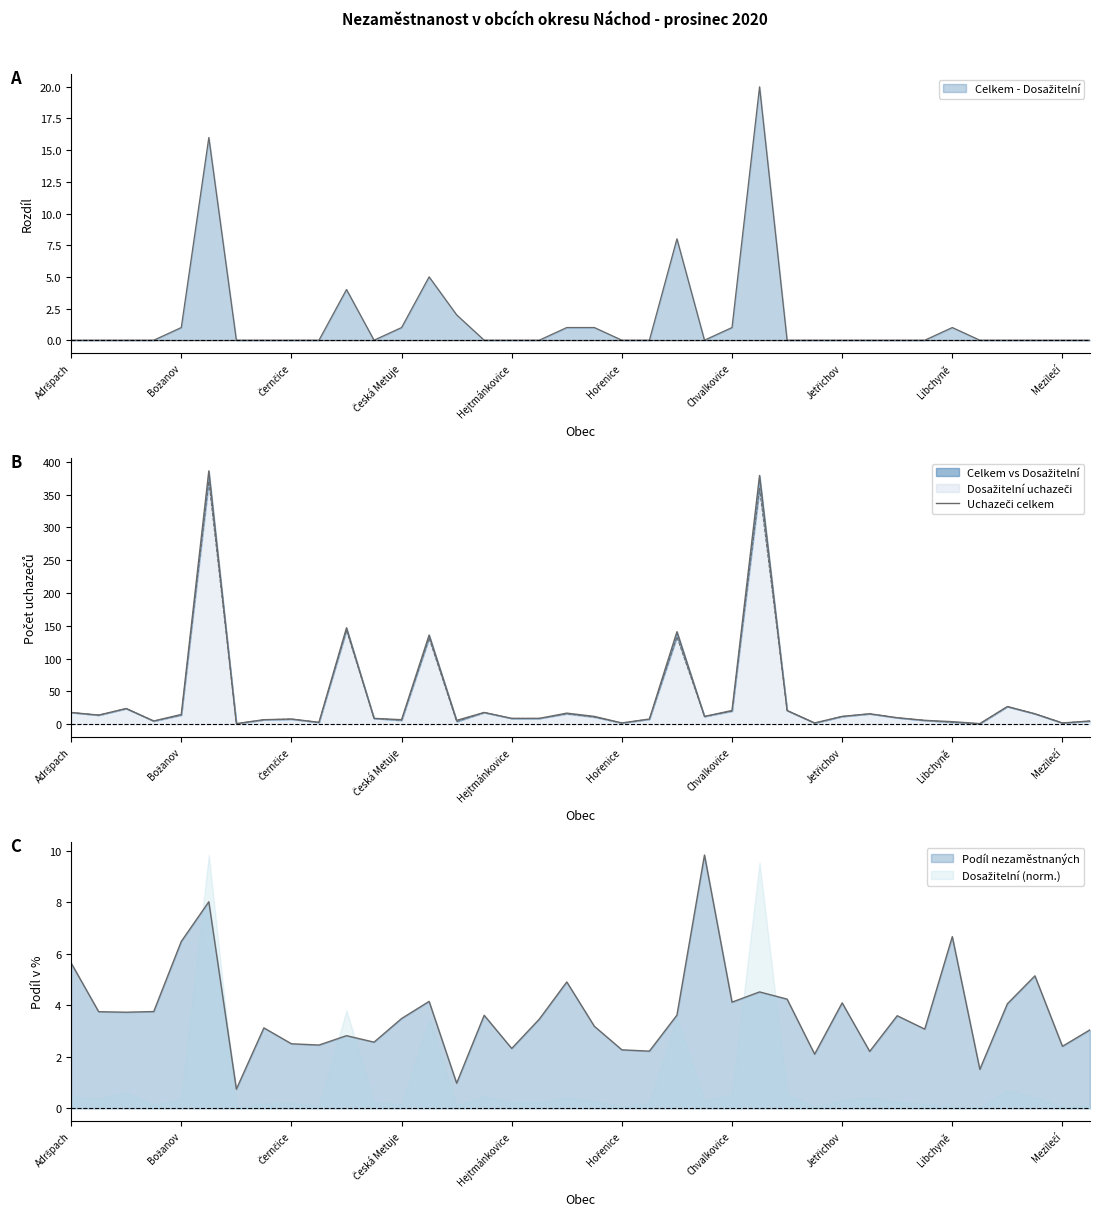

What is the maximum value shown in the chart?

386